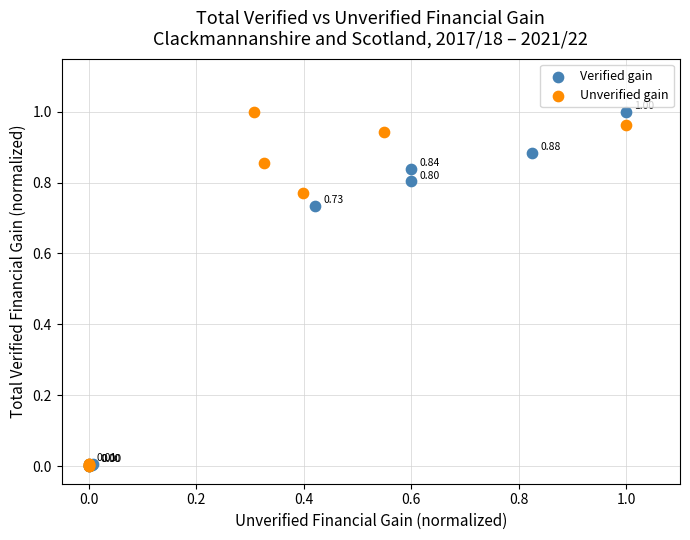

What are all the series names shown in the legend?

Verified gain, Unverified gain